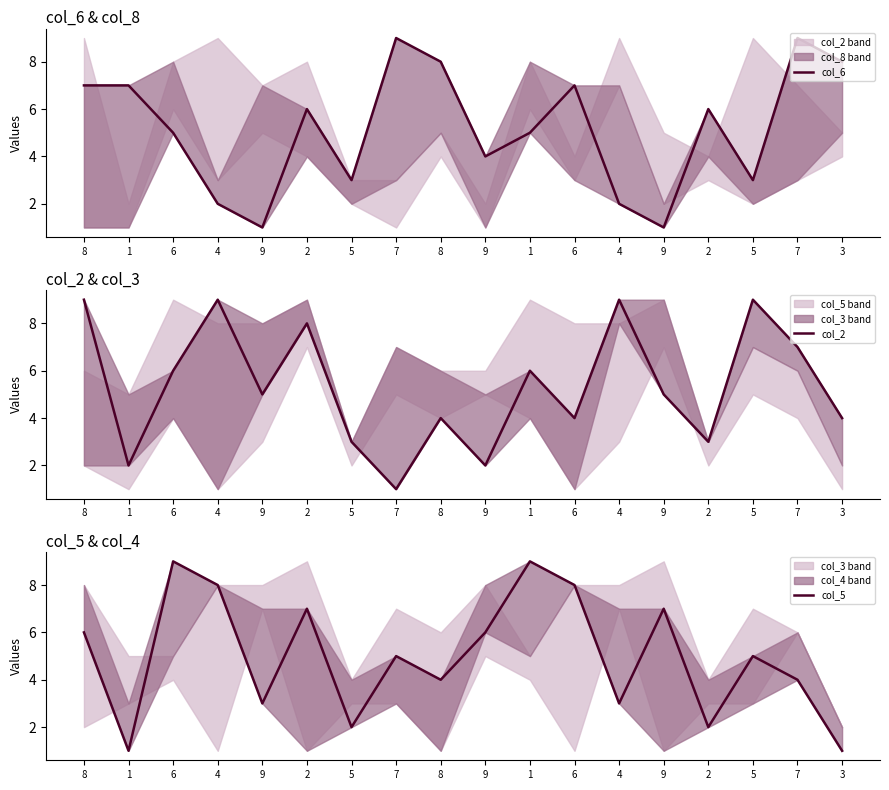

Does the chart have visible grid lines?

No